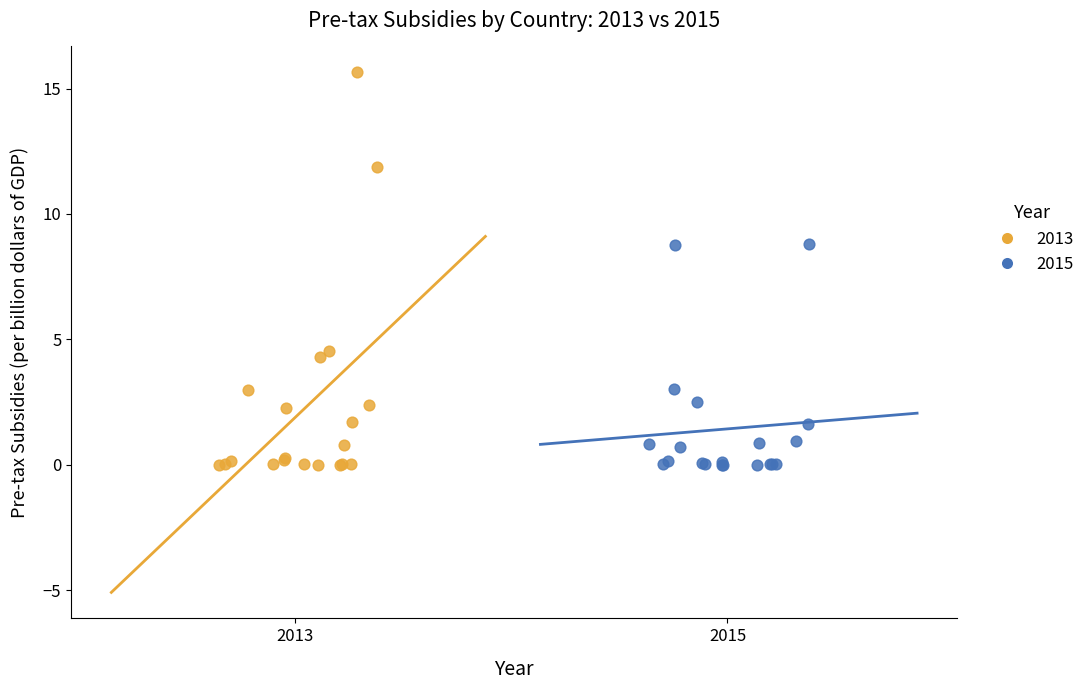

Which series reaches the maximum Y coordinate?

2013